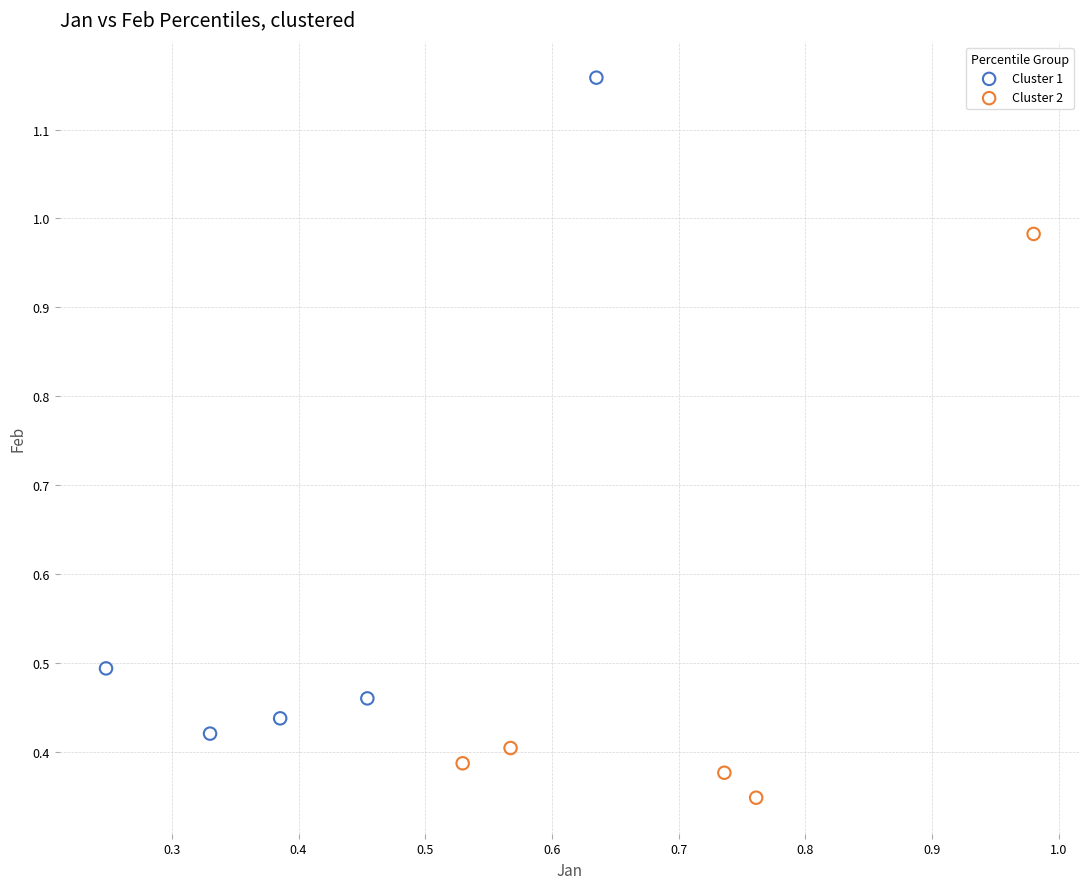

Which series reaches the minimum Y coordinate?

Cluster 2